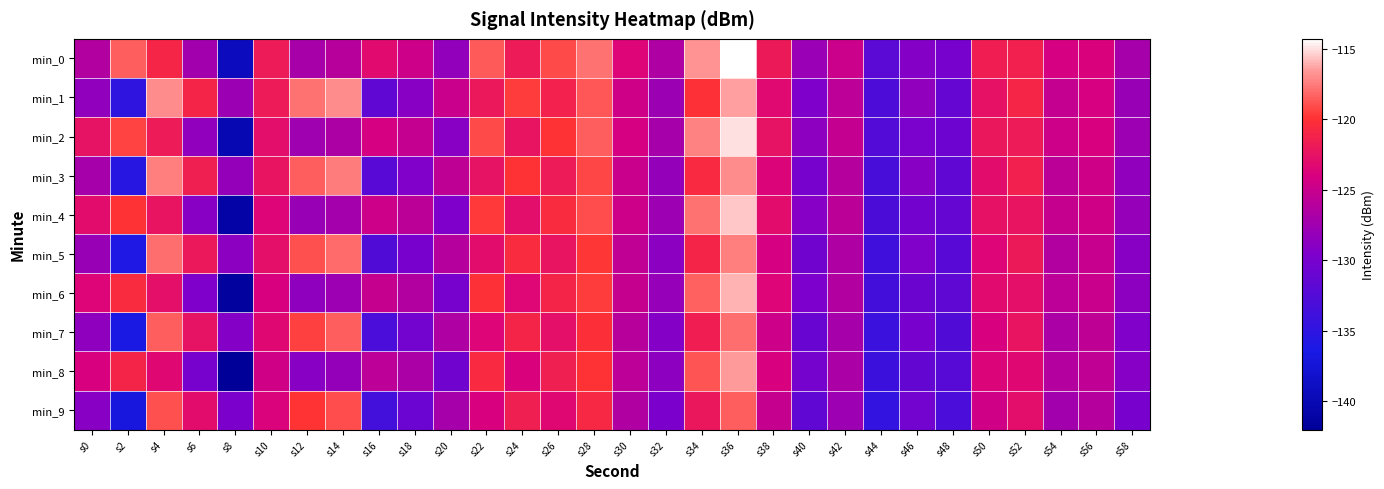

Reading left to right, extract all data points from this chart.

min_0: s0=-126.3	s2=-118.4	s4=-120.9	s6=-127.4	s8=-139.2	s10=-121.8	s12=-127.0	s14=-126.0	s16=-123.2	s18=-124.7	s20=-128.3	s22=-118.6	s24=-121.9	s26=-119.1	s28=-117.8	s30=-123.5	s32=-126.6	s34=-116.8	s36=-114.3	s38=-121.9	s40=-127.9	s42=-124.8	s44=-131.9	s46=-129.1	s48=-130.1	s50=-121.6	s52=-121.3	s54=-124.2	s56=-123.9	s58=-127.1
min_1: s0=-128.4	s2=-134.9	s4=-116.9	s6=-121.0	s8=-127.7	s10=-121.8	s12=-117.8	s14=-117.0	s16=-131.6	s18=-129.0	s20=-125.0	s22=-122.0	s24=-119.5	s26=-121.3	s28=-118.7	s30=-124.6	s32=-127.8	s34=-120.1	s36=-116.4	s38=-123.2	s40=-129.5	s42=-125.7	s44=-132.8	s46=-128.4	s48=-131.2	s50=-122.6	s52=-120.9	s54=-125.3	s56=-124.1	s58=-128.0
min_2: s0=-122.5	s2=-119.3	s4=-121.8	s6=-128.4	s8=-140.1	s10=-122.9	s12=-127.5	s14=-126.7	s16=-124.2	s18=-125.3	s20=-129.0	s22=-119.1	s24=-122.4	s26=-120.0	s28=-118.5	s30=-124.2	s32=-127.1	s34=-117.3	s36=-115.0	s38=-122.5	s40=-128.6	s42=-125.3	s44=-132.5	s46=-129.8	s48=-130.7	s50=-122.1	s52=-121.8	s54=-124.7	s56=-124.0	s58=-127.6
min_3: s0=-127.1	s2=-135.5	s4=-117.4	s6=-121.5	s8=-128.2	s10=-122.3	s12=-118.4	s14=-117.5	s16=-132.1	s18=-129.4	s20=-125.6	s22=-122.5	s24=-120.0	s26=-121.8	s28=-119.2	s30=-125.0	s32=-128.2	s34=-120.6	s36=-116.9	s38=-123.7	s40=-130.0	s42=-126.1	s44=-133.2	s46=-128.9	s48=-131.6	s50=-123.0	s52=-121.4	s54=-125.8	s56=-124.6	s58=-128.4
min_4: s0=-123.0	s2=-120.0	s4=-122.3	s6=-129.0	s8=-141.0	s10=-123.5	s12=-128.0	s14=-127.2	s16=-124.7	s18=-125.8	s20=-129.5	s22=-119.6	s24=-122.9	s26=-120.5	s28=-119.0	s30=-124.7	s32=-127.6	s34=-117.8	s36=-115.5	s38=-123.0	s40=-129.1	s42=-125.8	s44=-133.0	s46=-130.3	s48=-131.2	s50=-122.6	s52=-122.3	s54=-125.2	s56=-124.5	s58=-128.1
min_5: s0=-128.0	s2=-136.0	s4=-117.9	s6=-122.0	s8=-128.7	s10=-122.8	s12=-118.9	s14=-118.0	s16=-132.6	s18=-129.9	s20=-126.1	s22=-123.0	s24=-120.5	s26=-122.3	s28=-119.7	s30=-125.5	s32=-128.7	s34=-121.1	s36=-117.4	s38=-124.2	s40=-130.5	s42=-126.6	s44=-133.7	s46=-129.4	s48=-132.1	s50=-123.5	s52=-121.9	s54=-126.3	s56=-125.1	s58=-128.9
min_6: s0=-123.5	s2=-120.5	s4=-122.8	s6=-129.5	s8=-141.5	s10=-124.0	s12=-128.5	s14=-127.7	s16=-125.2	s18=-126.3	s20=-130.0	s22=-120.1	s24=-123.4	s26=-121.0	s28=-119.5	s30=-125.2	s32=-128.1	s34=-118.3	s36=-116.0	s38=-123.5	s40=-129.6	s42=-126.3	s44=-133.5	s46=-130.8	s48=-131.7	s50=-123.1	s52=-122.8	s54=-125.7	s56=-125.0	s58=-128.6
min_7: s0=-128.5	s2=-136.5	s4=-118.4	s6=-122.5	s8=-129.2	s10=-123.3	s12=-119.4	s14=-118.5	s16=-133.1	s18=-130.4	s20=-126.6	s22=-123.5	s24=-121.0	s26=-122.8	s28=-120.2	s30=-126.0	s32=-129.2	s34=-121.6	s36=-117.9	s38=-124.7	s40=-131.0	s42=-127.1	s44=-134.2	s46=-129.9	s48=-132.6	s50=-124.0	s52=-122.4	s54=-126.8	s56=-125.6	s58=-129.4
min_8: s0=-124.0	s2=-121.0	s4=-123.3	s6=-130.0	s8=-142.0	s10=-124.5	s12=-129.0	s14=-128.2	s16=-125.7	s18=-126.8	s20=-130.5	s22=-120.6	s24=-123.9	s26=-121.5	s28=-120.0	s30=-125.7	s32=-128.6	s34=-118.8	s36=-116.5	s38=-124.0	s40=-130.1	s42=-126.8	s44=-134.0	s46=-131.3	s48=-132.2	s50=-123.6	s52=-123.3	s54=-126.2	s56=-125.5	s58=-129.1
min_9: s0=-129.0	s2=-137.0	s4=-118.9	s6=-123.0	s8=-129.7	s10=-123.8	s12=-119.9	s14=-119.0	s16=-133.6	s18=-130.9	s20=-127.1	s22=-124.0	s24=-121.5	s26=-123.3	s28=-120.7	s30=-126.5	s32=-129.7	s34=-122.1	s36=-118.4	s38=-125.2	s40=-131.5	s42=-127.6	s44=-134.7	s46=-130.4	s48=-133.1	s50=-124.5	s52=-122.9	s54=-127.3	s56=-126.1	s58=-129.9